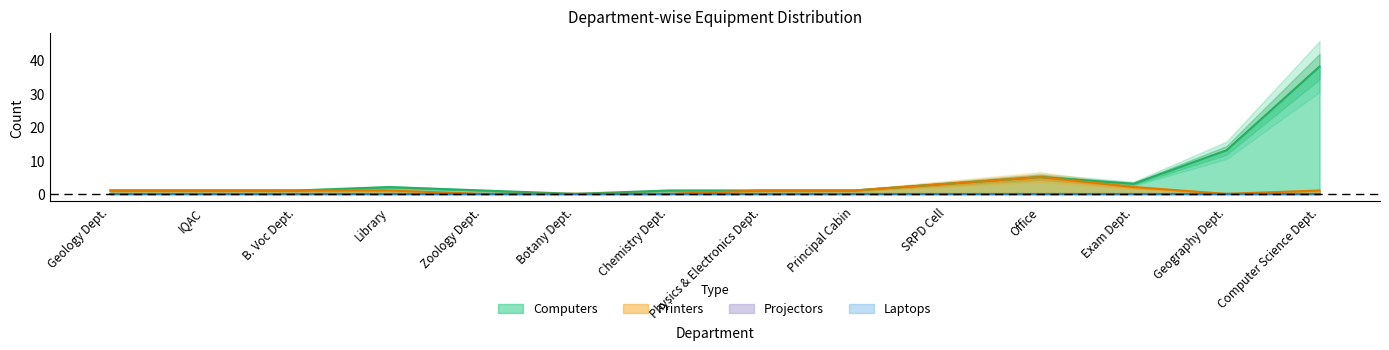

The value of Projectors at Physics & Electronics Dept. is 0. True or false?

True